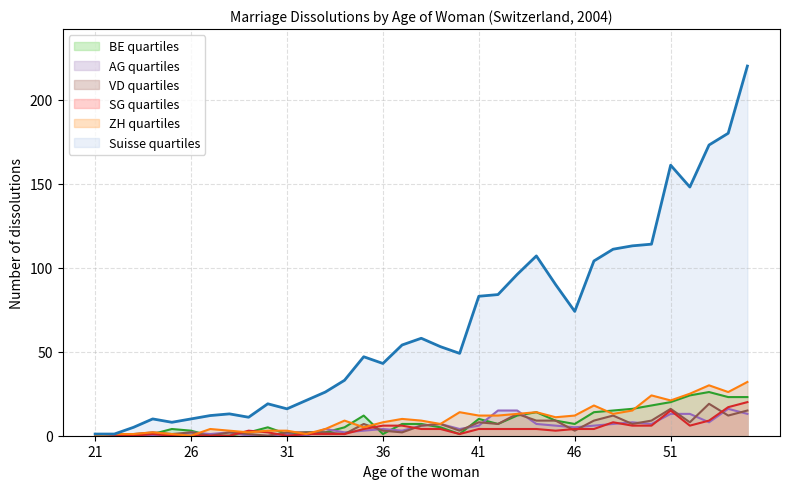

Reading left to right, extract all data points from this chart.

Suisse: 21=1	22=1	23=5	24=10	25=8	26=10	27=12	28=13	29=11	30=19	31=16	32=21	33=26	34=33	35=47	36=43	37=54	38=58	39=53	40=49	41=83	42=84	43=96	44=107	45=90	46=74	47=104	48=111	49=113	50=114	51=161	52=148	53=173	54=180	55=220
ZH: 21=0	22=1	23=1	24=2	25=1	26=0	27=4	28=3	29=2	30=3	31=3	32=1	33=4	34=9	35=5	36=8	37=10	38=9	39=7	40=14	41=12	42=12	43=13	44=14	45=11	46=12	47=18	48=13	49=15	50=24	51=21	52=25	53=30	54=26	55=32
BE: 21=0	22=0	23=0	24=1	25=4	26=3	27=0	28=0	29=2	30=5	31=1	32=2	33=2	34=5	35=12	36=1	37=7	38=7	39=5	40=1	41=10	42=7	43=12	44=14	45=9	46=7	47=14	48=15	49=16	50=18	51=20	52=24	53=26	54=23	55=23
SG: 21=0	22=0	23=0	24=1	25=0	26=0	27=0	28=0	29=3	30=2	31=0	32=1	33=1	34=1	35=4	36=6	37=6	38=4	39=4	40=1	41=4	42=4	43=4	44=4	45=3	46=4	47=4	48=8	49=6	50=6	51=15	52=6	53=9	54=17	55=20
AG: 21=0	22=0	23=0	24=0	25=0	26=2	27=1	28=2	29=0	30=0	31=1	32=0	33=4	34=2	35=3	36=4	37=3	38=6	39=7	40=4	41=6	42=15	43=15	44=7	45=6	46=5	47=6	48=7	49=8	50=7	51=13	52=13	53=8	54=16	55=13
VD: 21=0	22=0	23=1	24=2	25=1	26=2	27=0	28=2	29=1	30=0	31=2	32=2	33=2	34=1	35=7	36=3	37=2	38=6	39=7	40=3	41=8	42=7	43=13	44=9	45=9	46=3	47=9	48=12	49=7	50=9	51=16	52=8	53=19	54=12	55=15